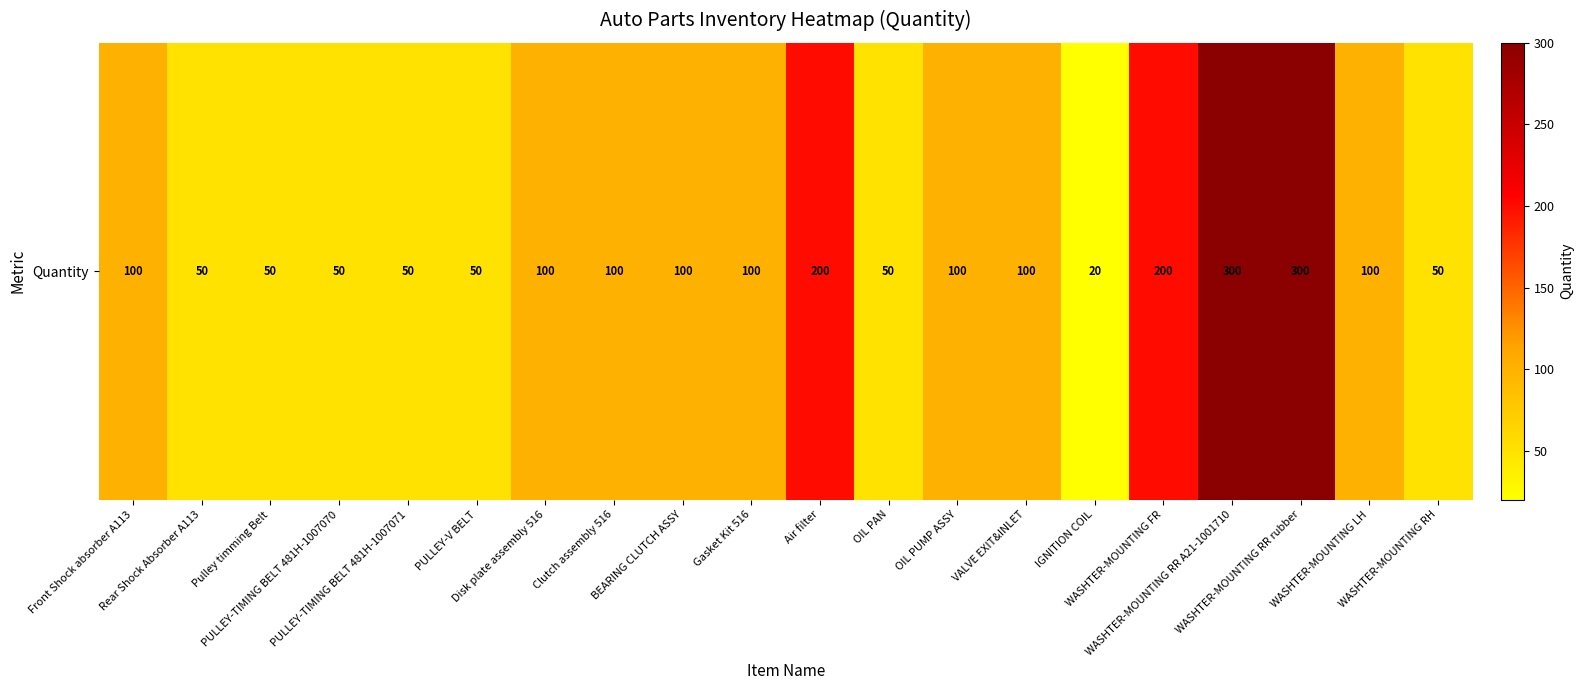

List the labels in order of value, smallest first.

IGNITION COIL, Rear Shock Absorber A113, Pulley timming Belt, PULLEY-TIMING BELT 481H-1007070, PULLEY-TIMING BELT 481H-1007071, PULLEY-V BELT, OIL PAN, WASHTER-MOUNTING RH, Front Shock absorber A113, Disk plate assembly 516, Clutch assembly 516, BEARING CLUTCH ASSY, Gasket Kit 516, OIL PUMP ASSY, VALVE EXIT&INLET, WASHTER-MOUNTING LH, Air filter, WASHTER-MOUNTING FR, WASHTER-MOUNTING RR A21-1001710, WASHTER-MOUNTING RR rubber